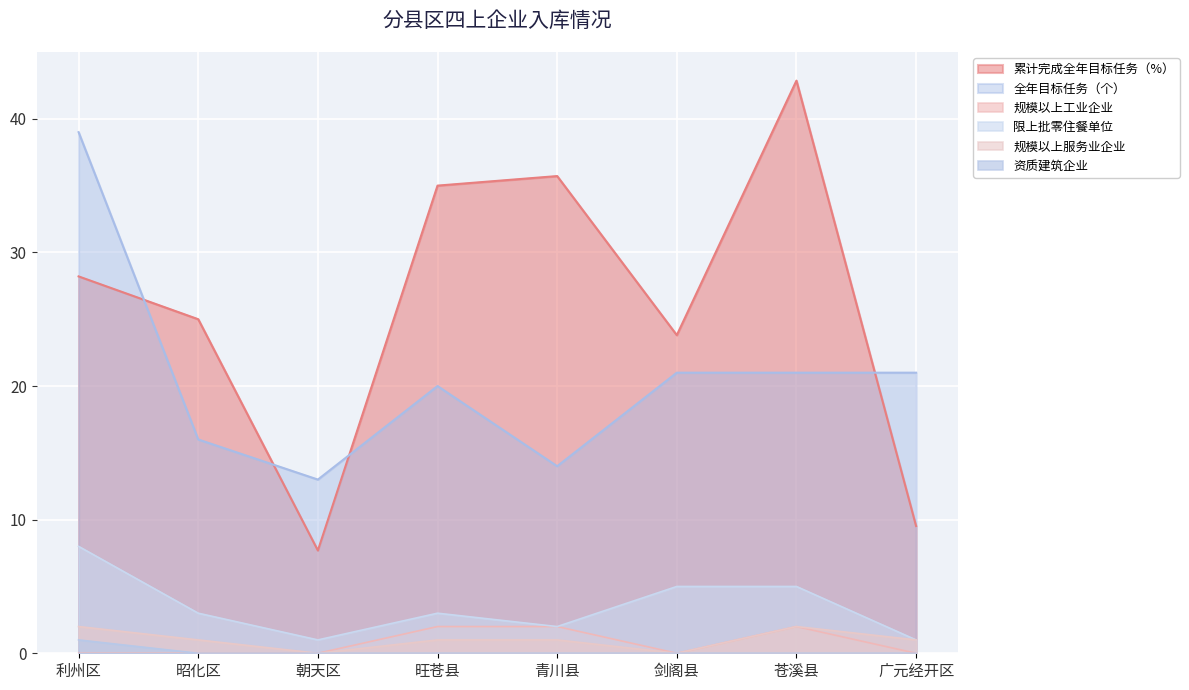

List the labels in order of 规模以上工业企业 value, smallest first.

利州区, 昭化区, 朝天区, 剑阁县, 广元经开区, 旺苍县, 青川县, 苍溪县